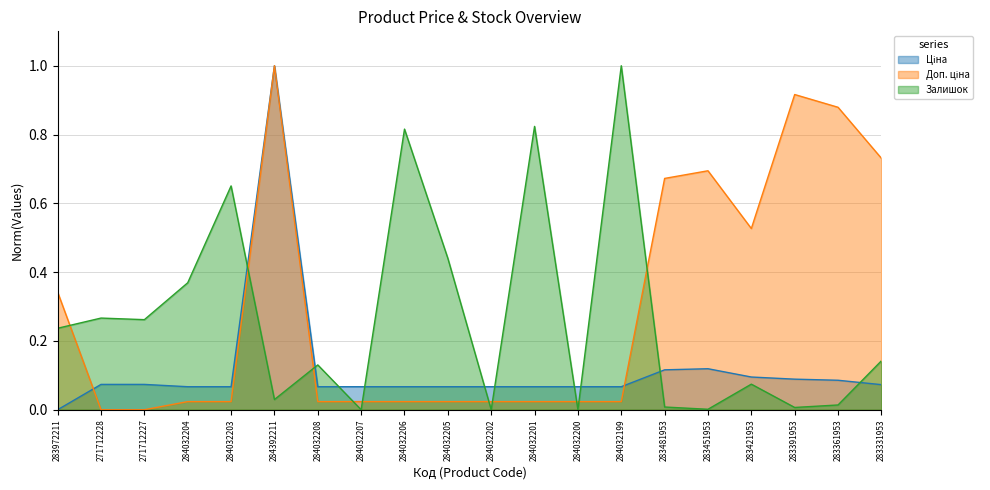

List the series in order of their overall mean, highest first.

Доп. ціна, Залишок, Ціна